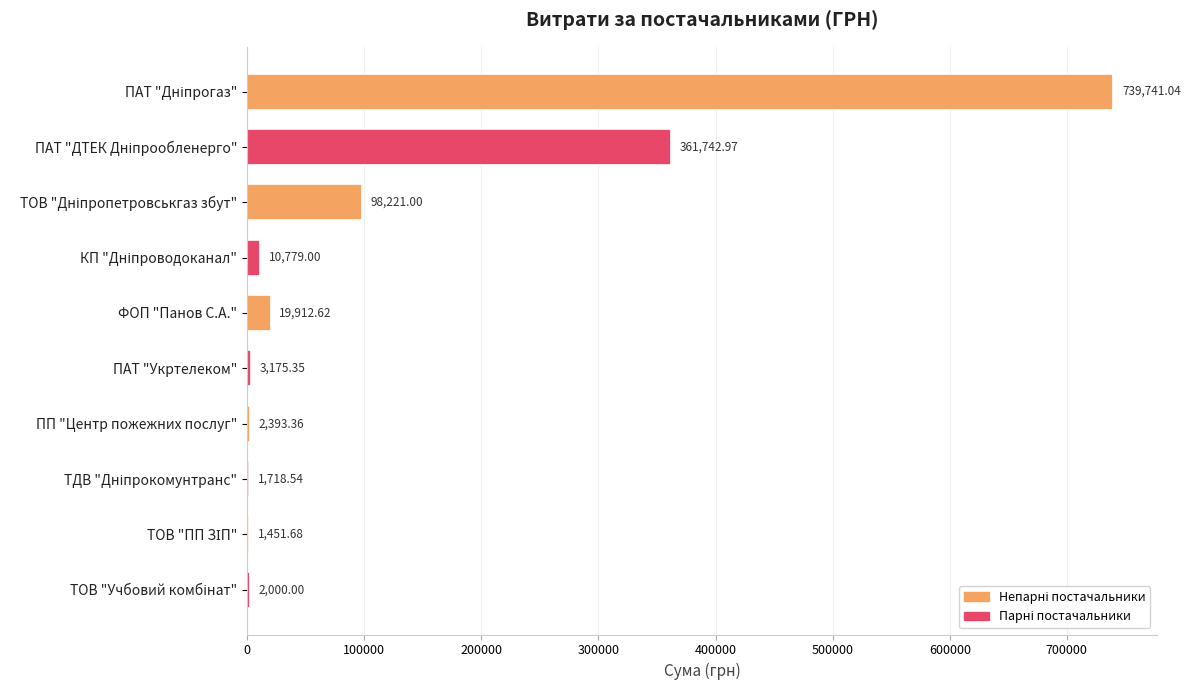

What is the sum of the values at ПП "Центр пожежних послуг" and ПАТ "Укртелеком"?

5568.7